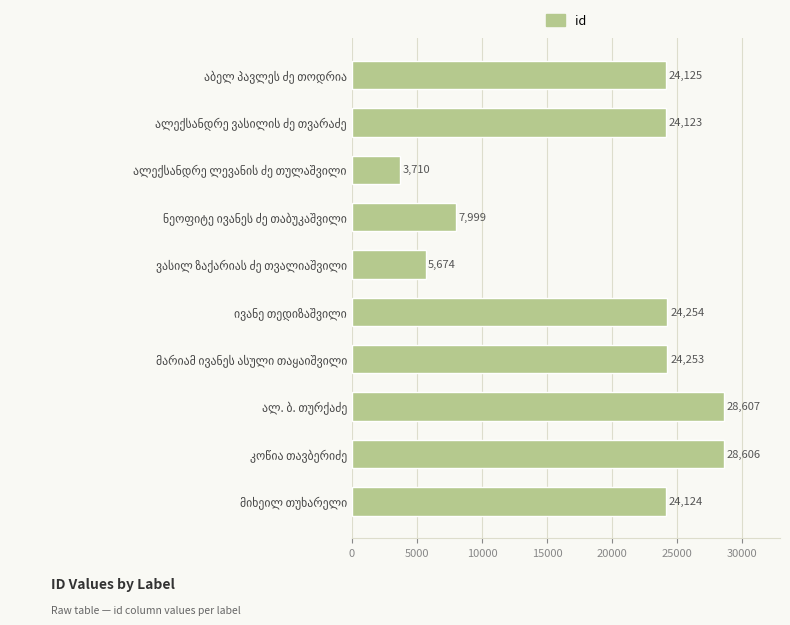

Reading bottom to top, transcribe all the data shown in this chart.

24124	28606	28607	24253	24254	5674	7999	3710	24123	24125